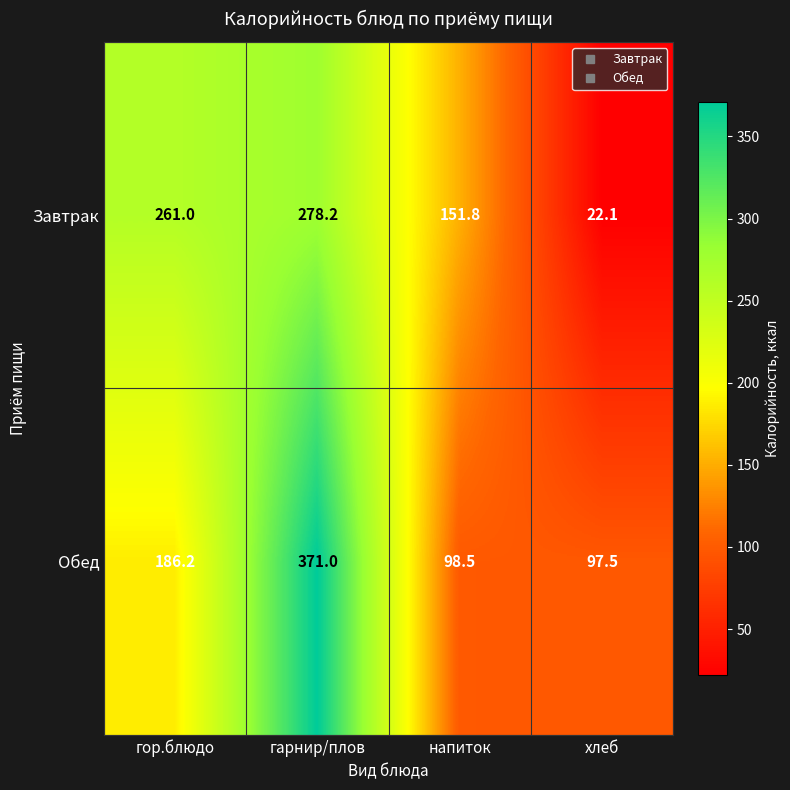

How many categories are shown in the chart?

4